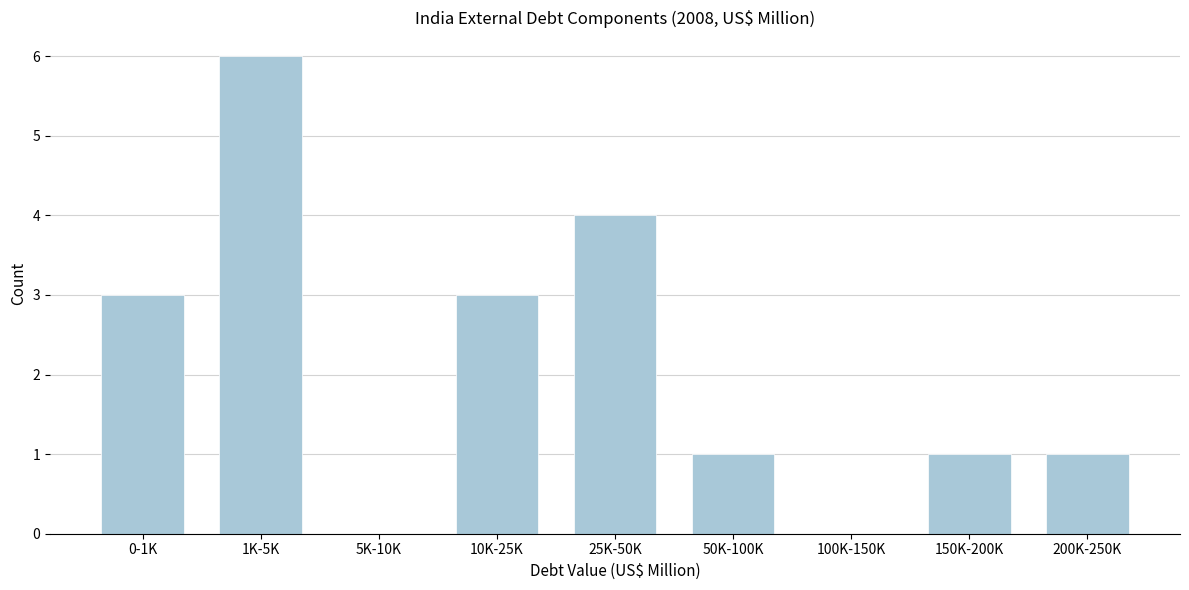

Reading left to right, list all the values displayed in this chart.

0-1K=3	1K-5K=6	5K-10K=0	10K-25K=3	25K-50K=4	50K-100K=1	100K-150K=0	150K-200K=1	200K-250K=1